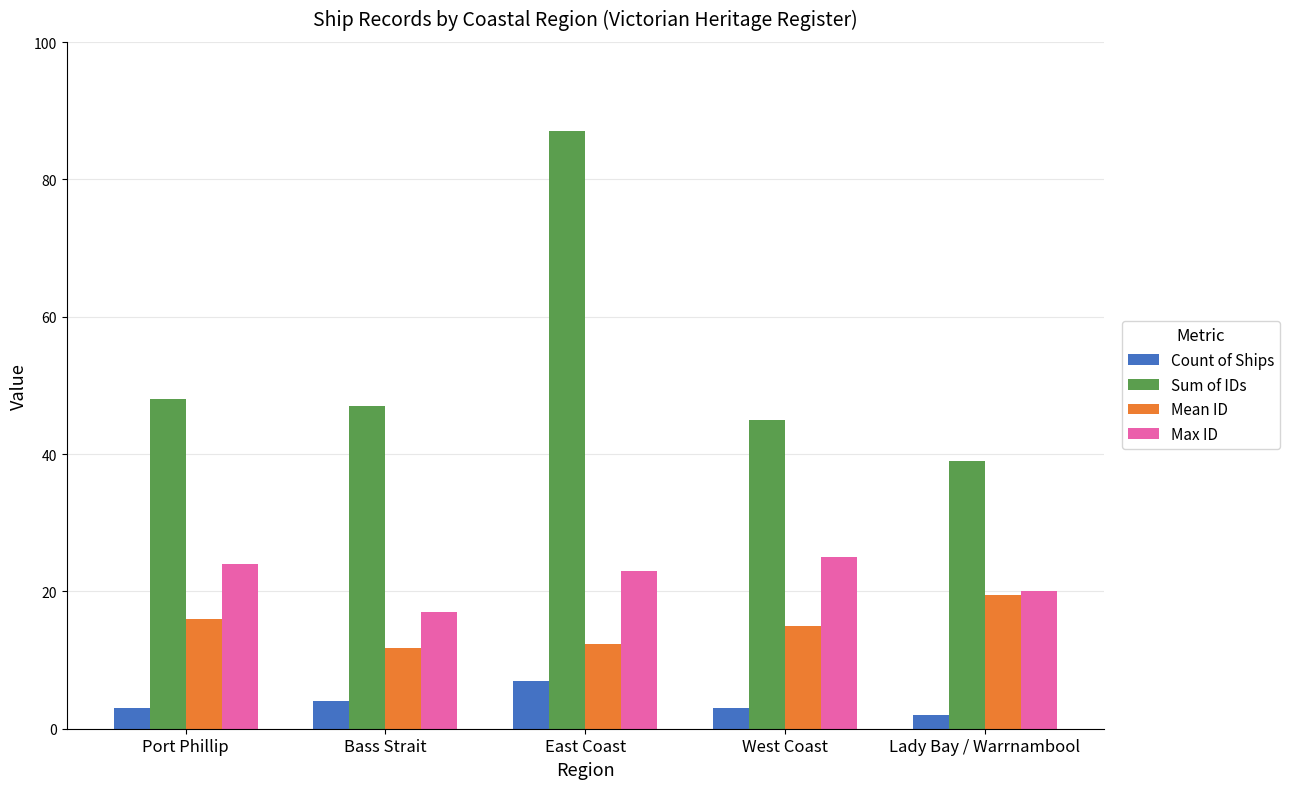

How many bars are there in each group?

4